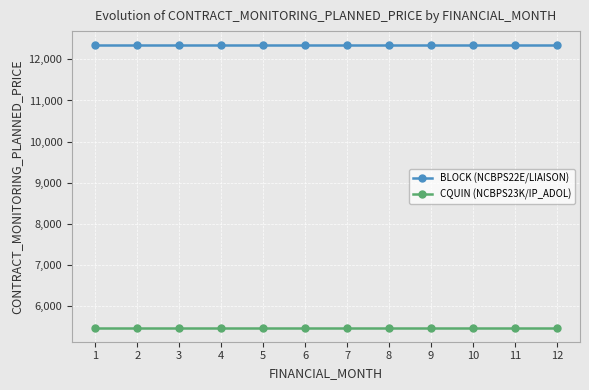

List the series in order of their peak value, lowest first.

CQUIN (NCBPS23K/IP_ADOL), BLOCK (NCBPS22E/LIAISON)